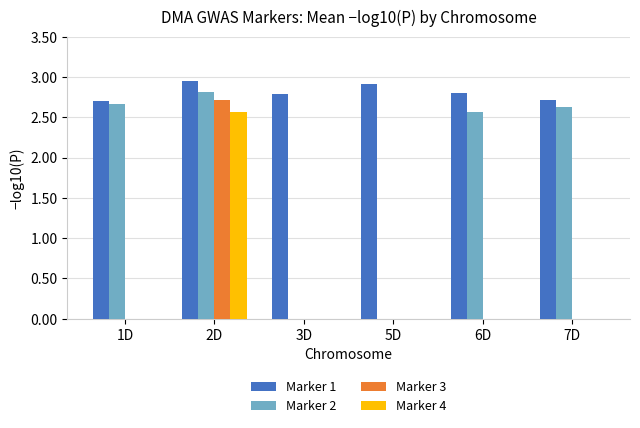

The value of Marker 4 at 7D is 0.0. True or false?

True